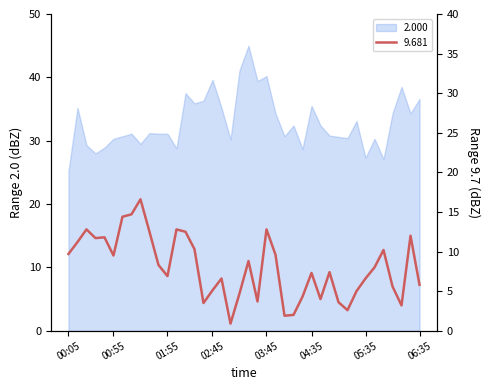

Read the 2.000 value at 03:35.

39.4